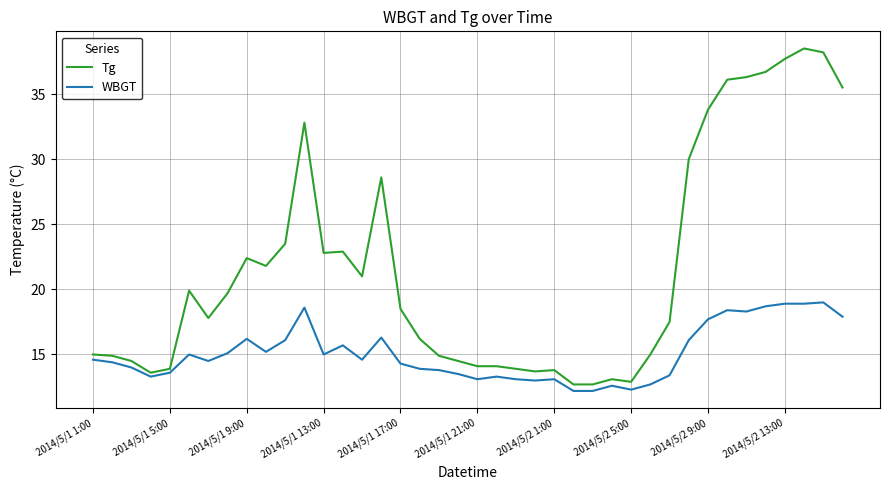

What are all the series names shown in the legend?

Tg, WBGT